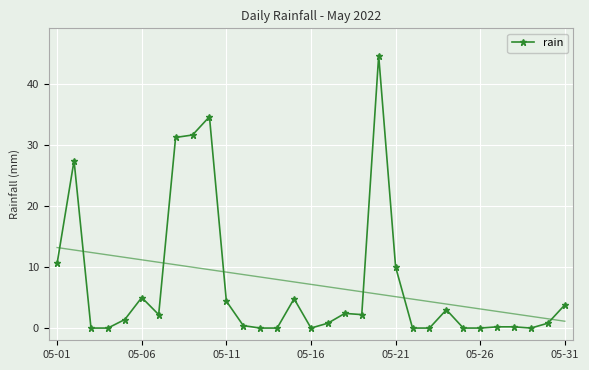

What is the highest value of the rain series?

44.6